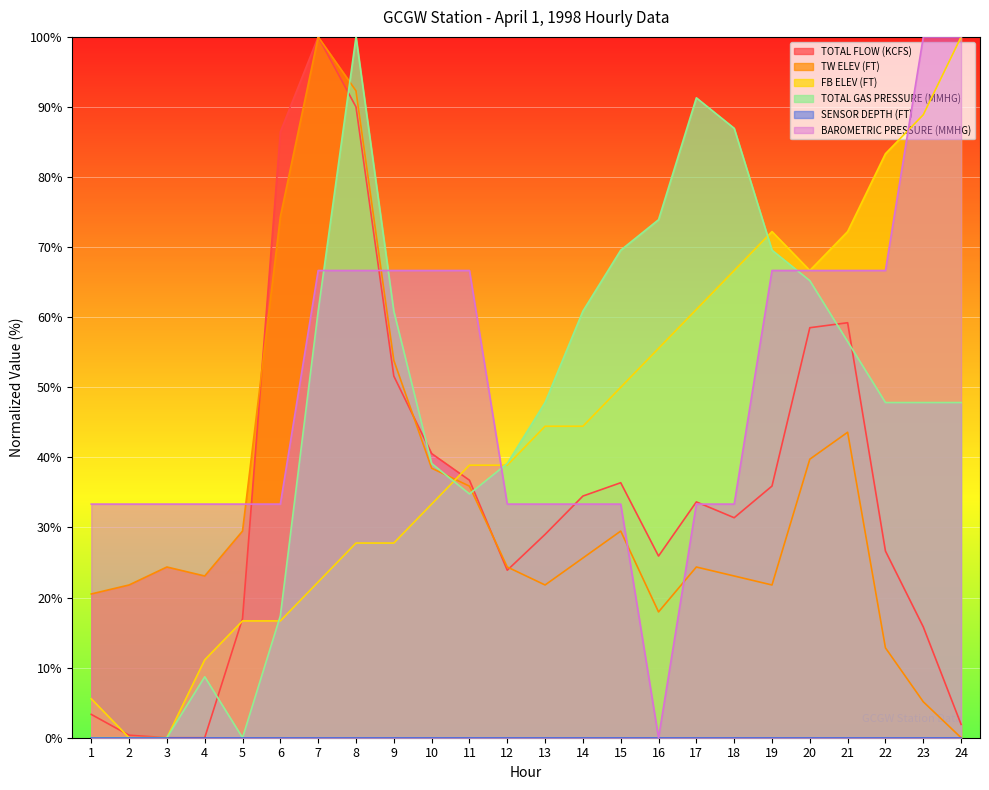

What is the difference between the second highest and second lowest values in the TOTAL FLOW (KCFS) series?

90.0